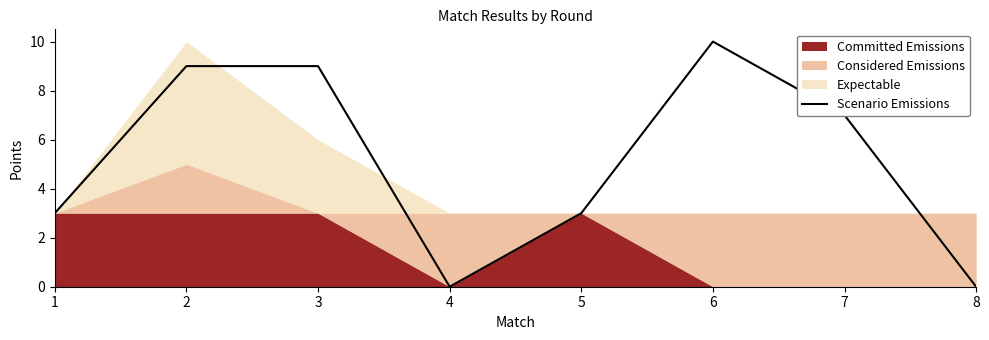

Count the values in the range 3 to 9.

5